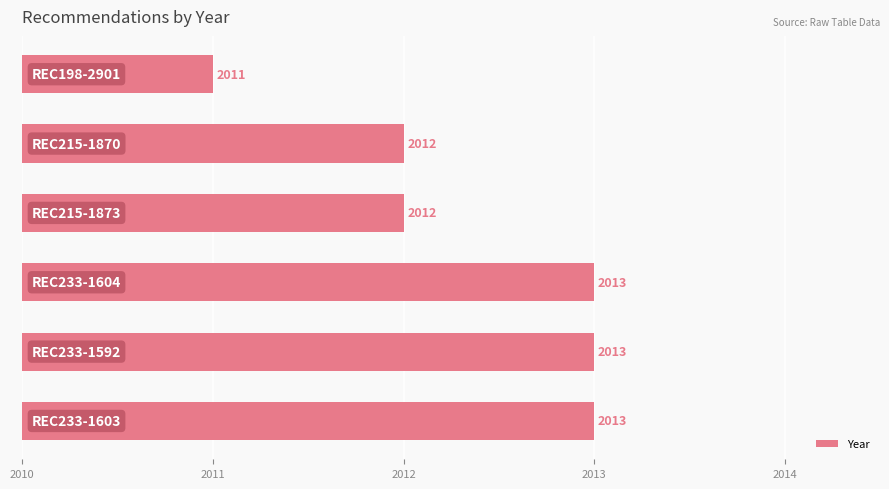

What is the sum of all values?

12074